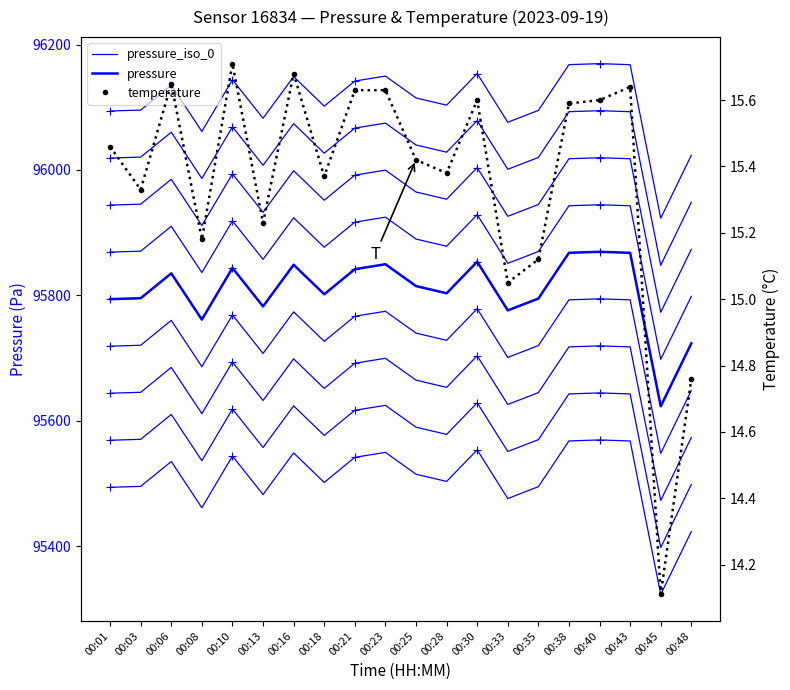

Which label corresponds to the smallest value in the chart?

00:45